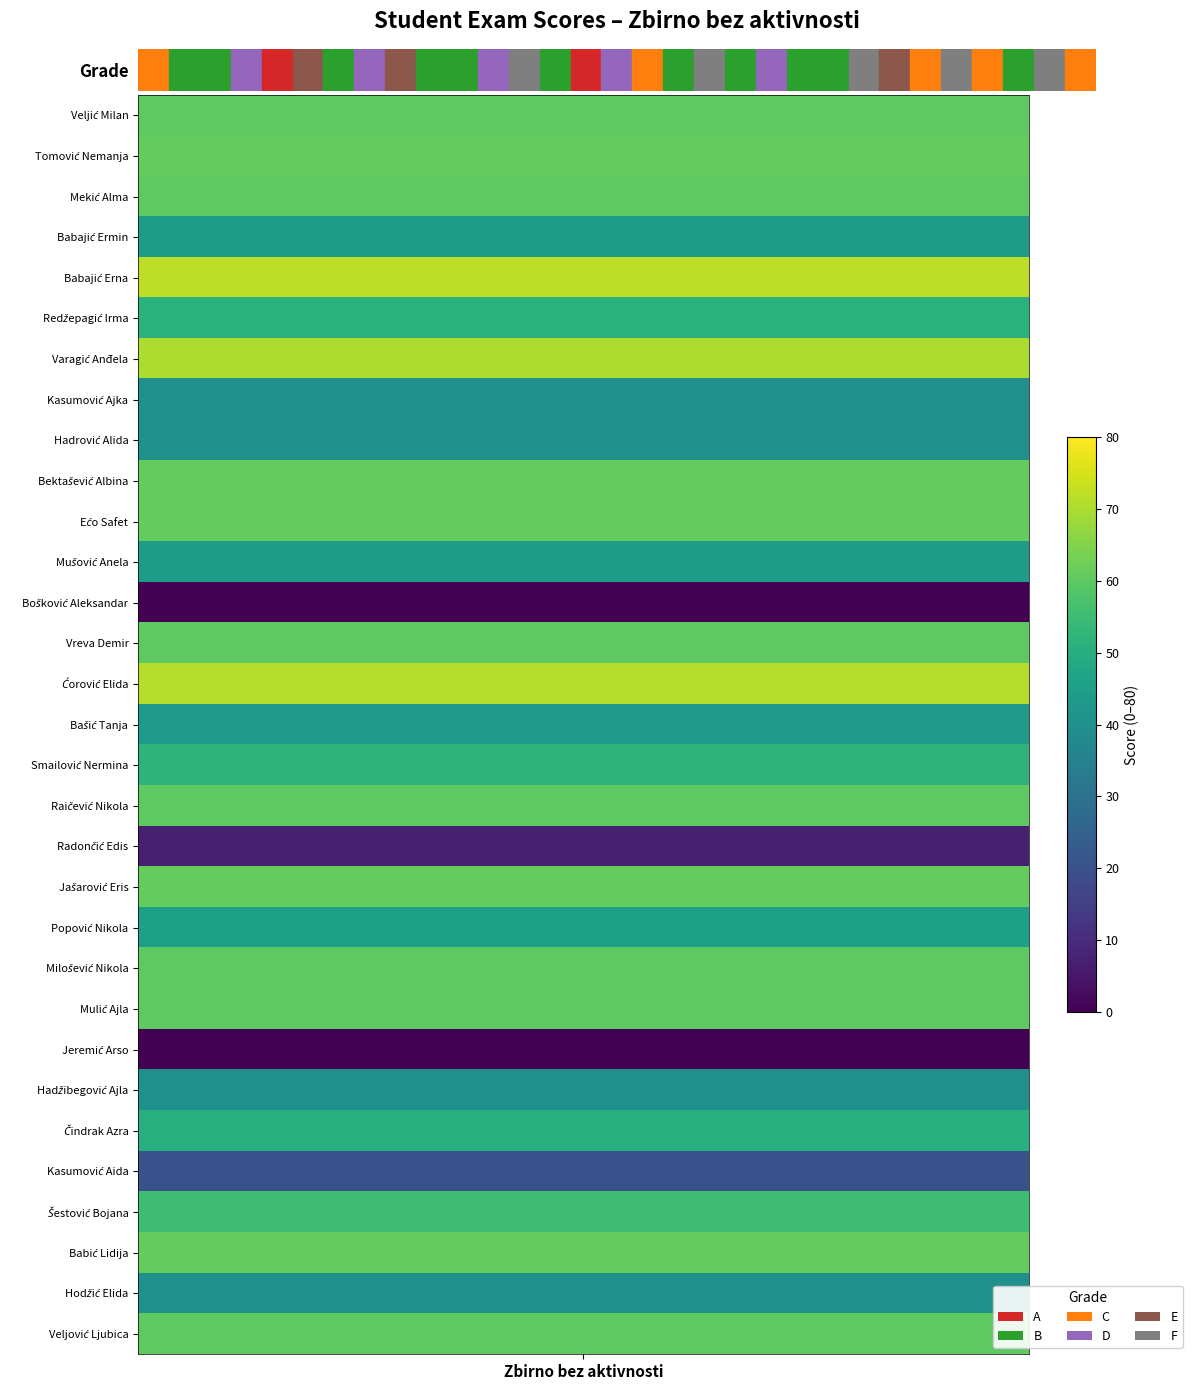

The chart shows a value of 5 at 18. True or false?

True